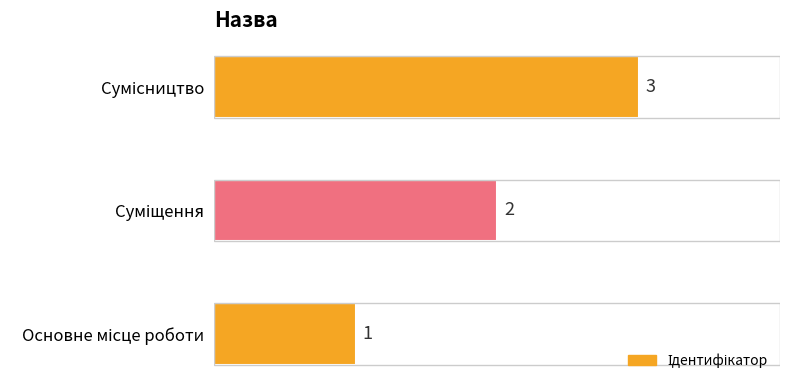

How many values are between 1 and 3?

3